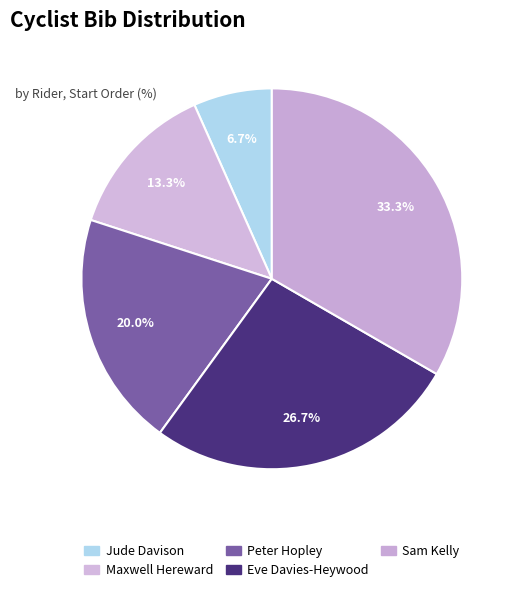

Does any single category account for the majority?

No